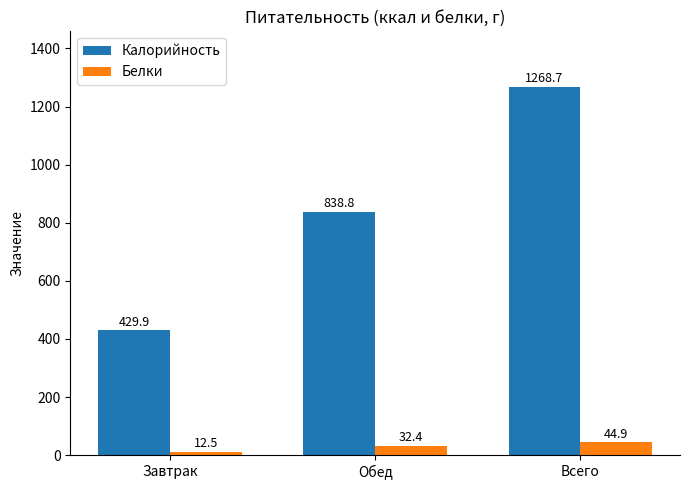

List the labels in order of Белки value, smallest first.

Завтрак, Обед, Всего